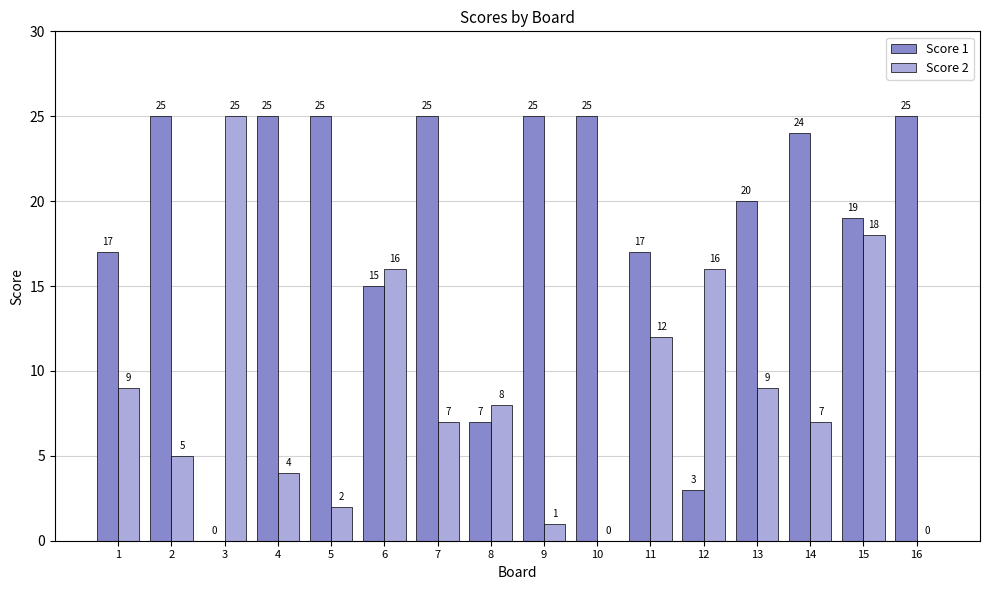

Reading left to right, extract all data points from this chart.

Score 1: 17	25	0	25	25	15	25	7	25	25	17	3	20	24	19	25
Score 2: 9	5	25	4	2	16	7	8	1	0	12	16	9	7	18	0